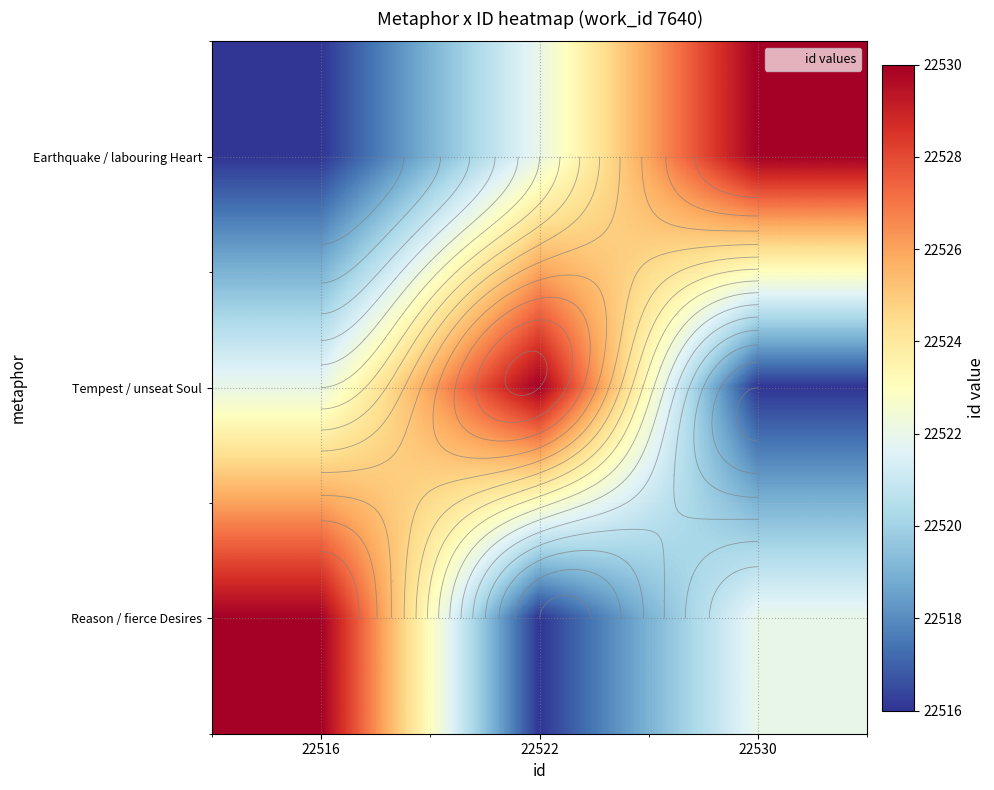

What is the sum of all Earthquake / labouring Heart values?

67568